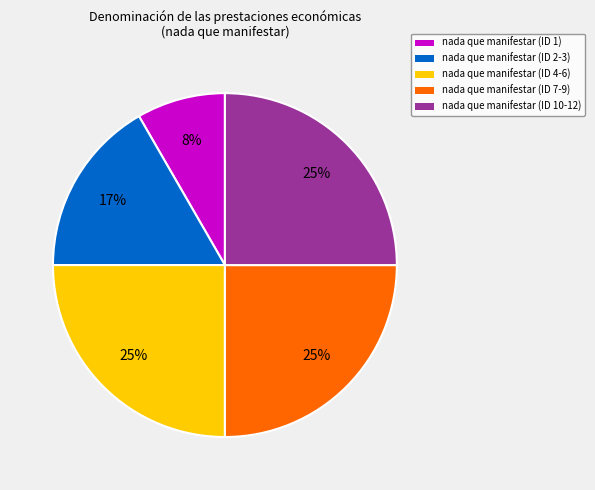

How many segments does this pie chart have?

5